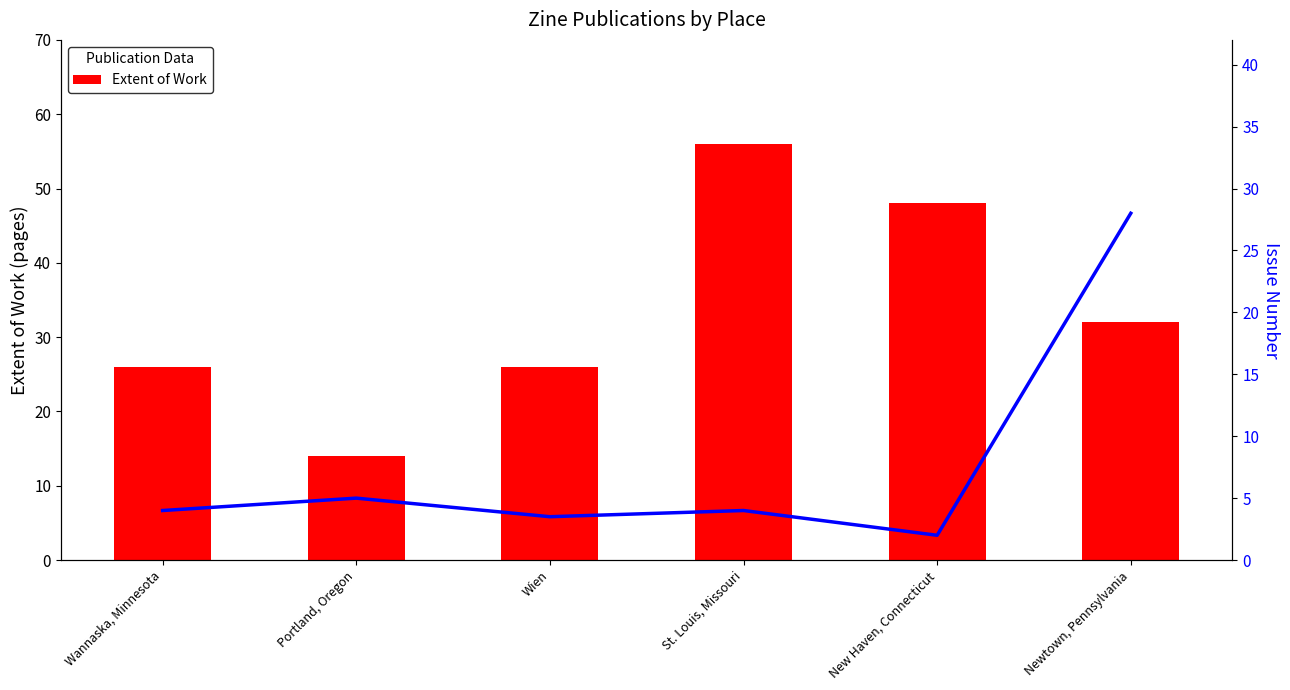

Between Portland, Oregon and New Haven, Connecticut, which series saw the biggest shift?

Extent of Work